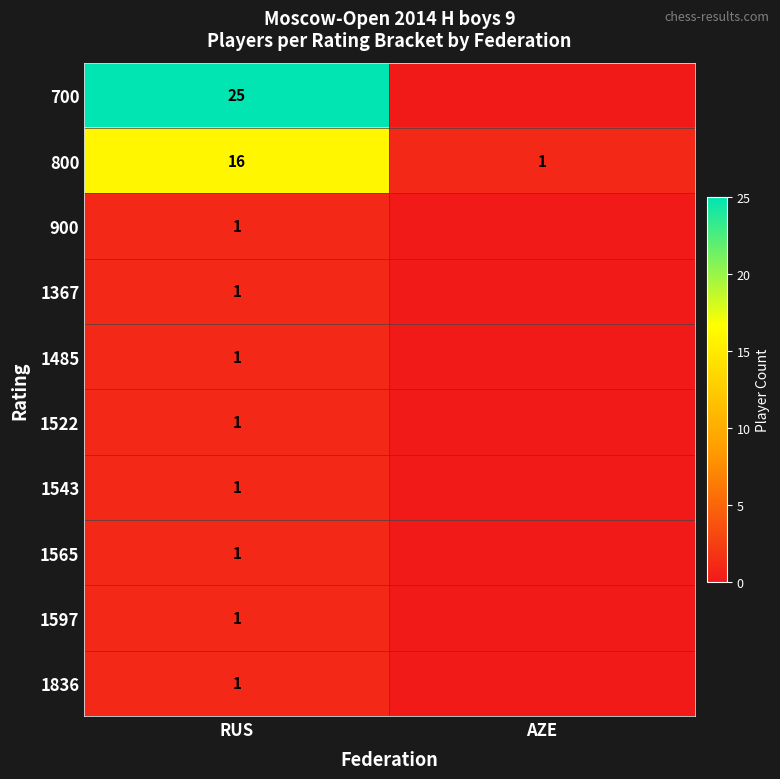

What is the spread (max minus min) of values at RUS?

24